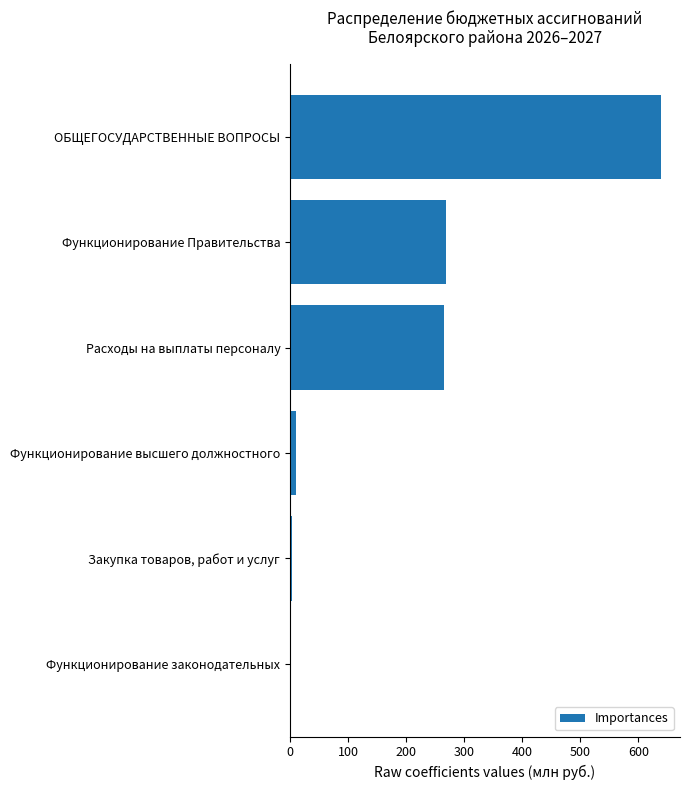

Reading bottom to top, what are all the values shown in this chart?

Функционирование законодательных=0.1	Закупка товаров, работ и услуг=3.9	Функционирование высшего должностного=11.2	Расходы на выплаты персоналу=264.6	Функционирование Правительства=268.5	ОБЩЕГОСУДАРСТВЕННЫЕ ВОПРОСЫ=639.8